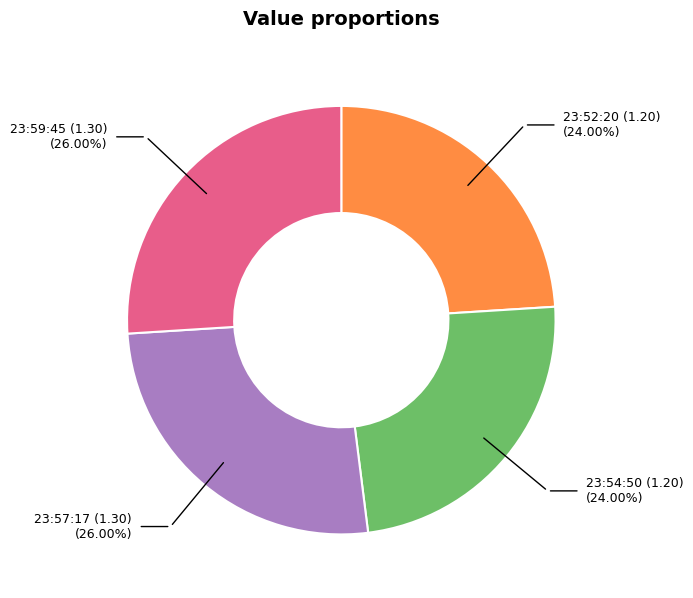

What is the ratio of the value at 23:54:50 (1.20) to the value at 23:59:45 (1.30)?

0.9